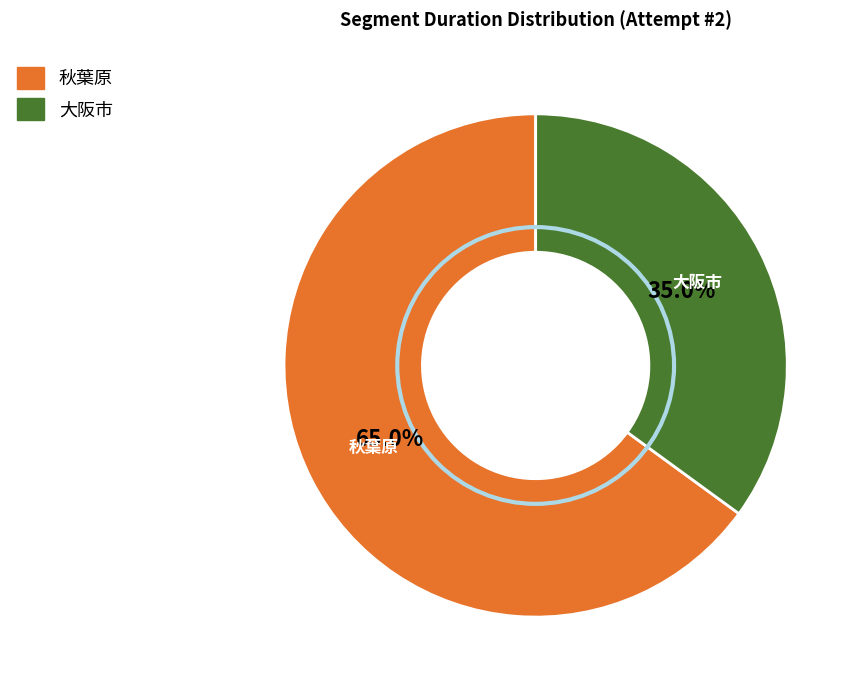

The 大阪市 slice represents 43% of the pie. True or false?

False